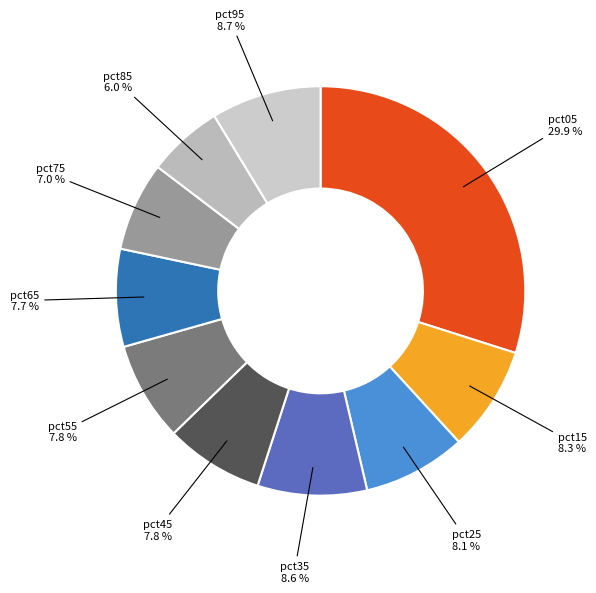

How many slices are in this pie chart?

10